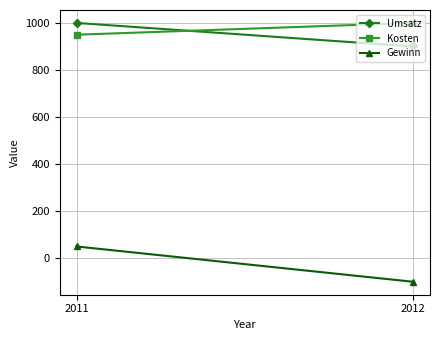

What is the total value across all series at 2012?

1800